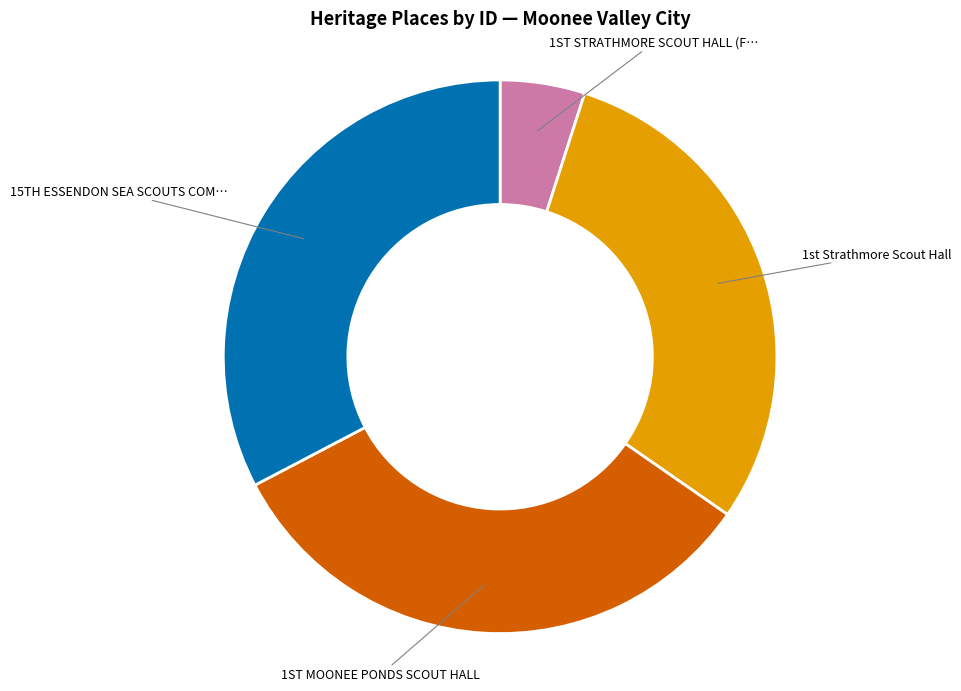

Is there any slice that represents more than half of the pie?

No